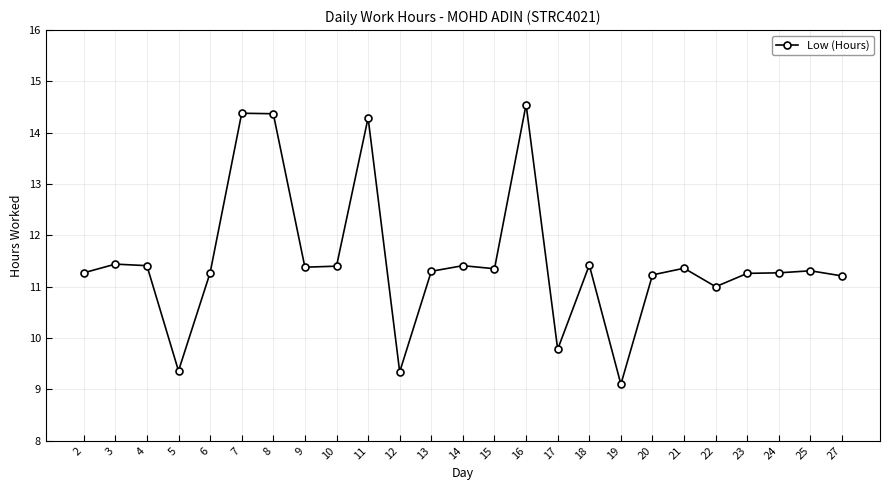

Where is the first local minimum?

5